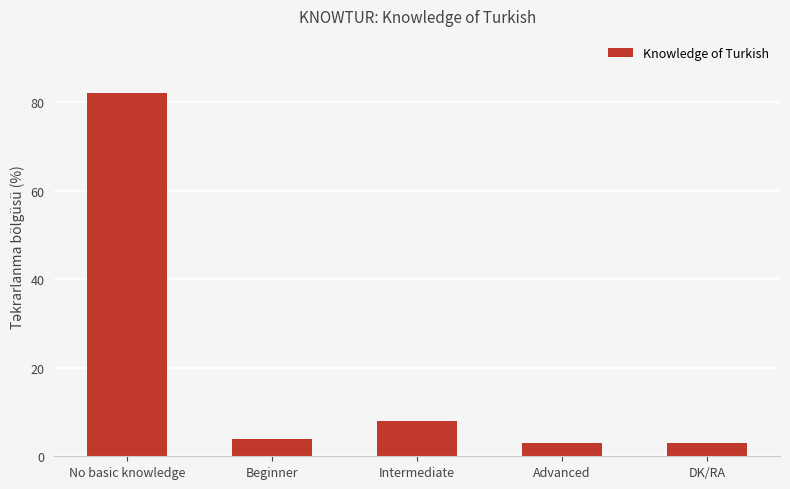

What is the value of the 2nd bar from the left?

4